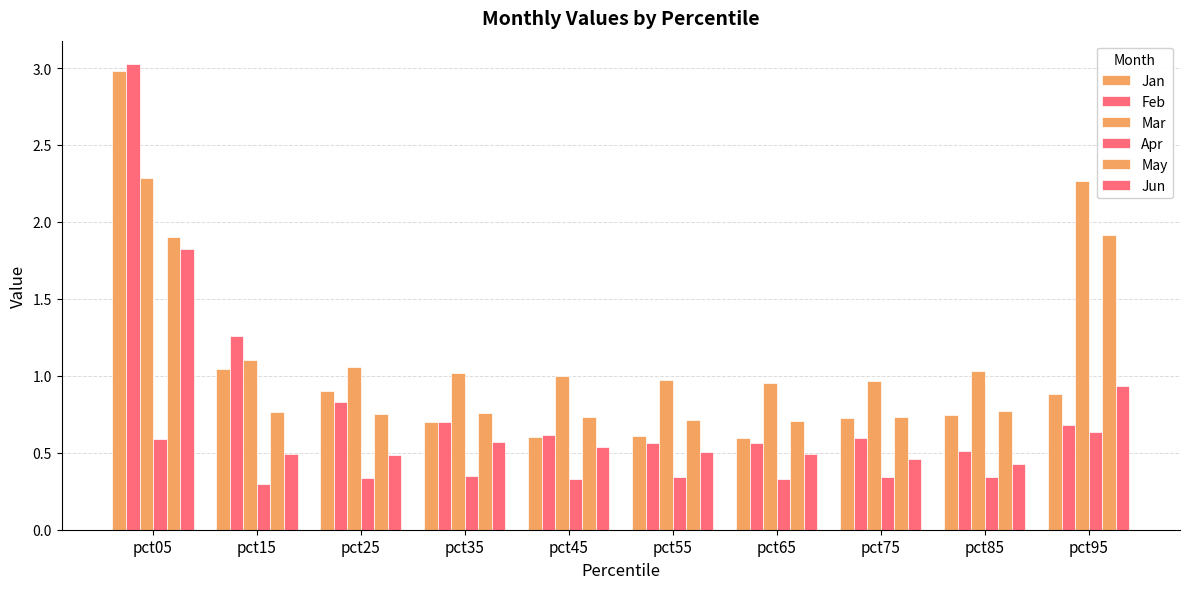

How many bars are there in total?

60